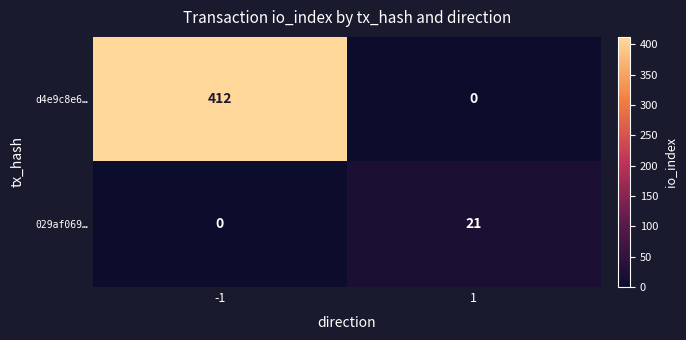

What is the sum of all 029af069… values?

21